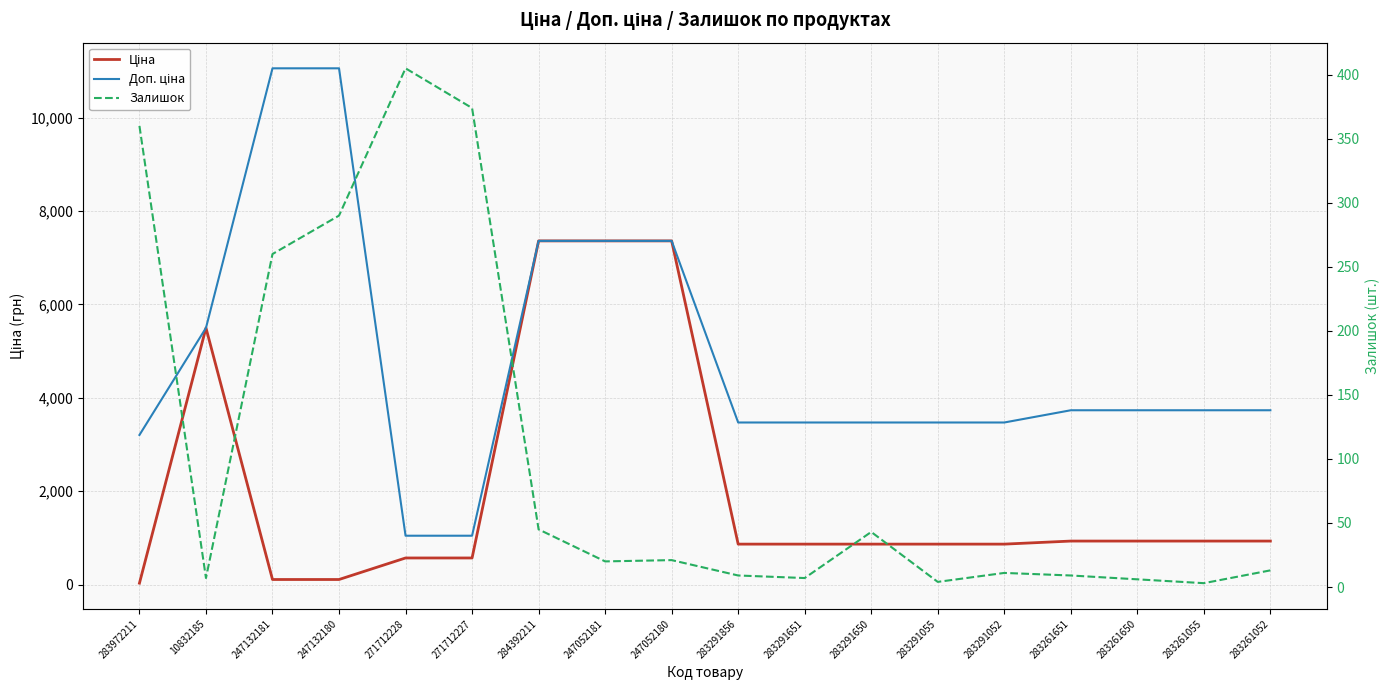

How many values in the Доп. ціна series are below 3734?

8